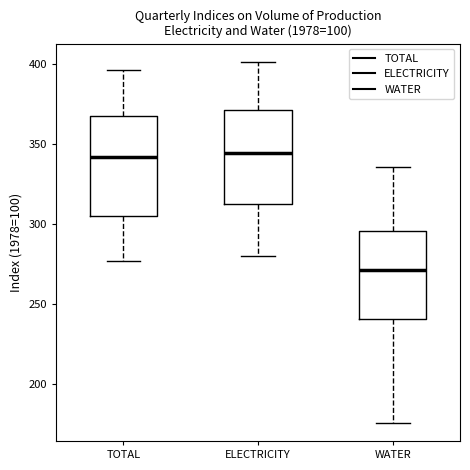

Where is the lower edge of the box for TOTAL on the y-axis? The values are not printed on the chart, so give them approximately, as read against the axis.

305